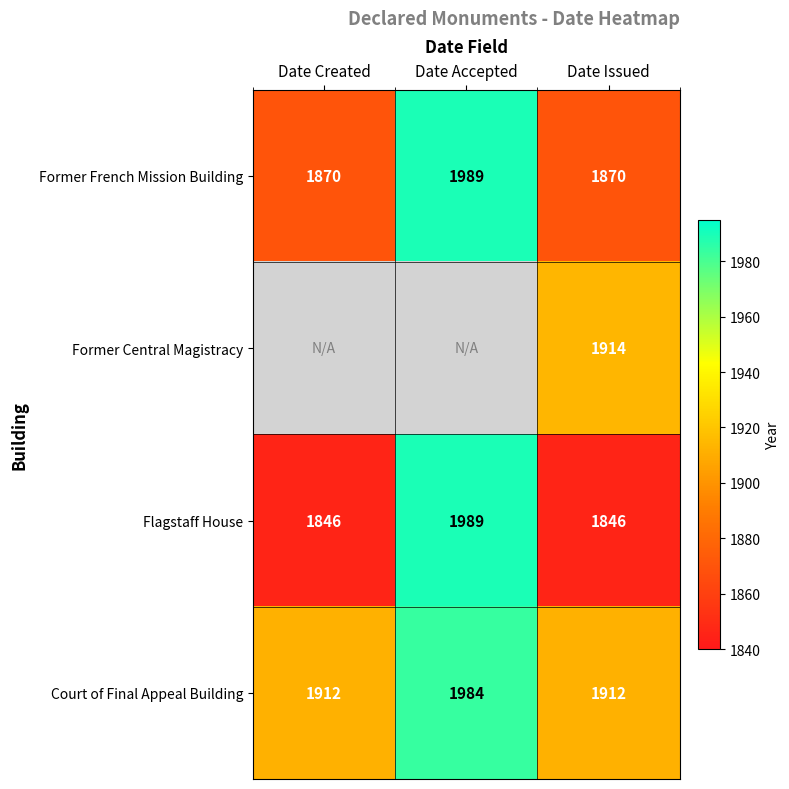

At which category is the sum across all series the highest?

Date Issued